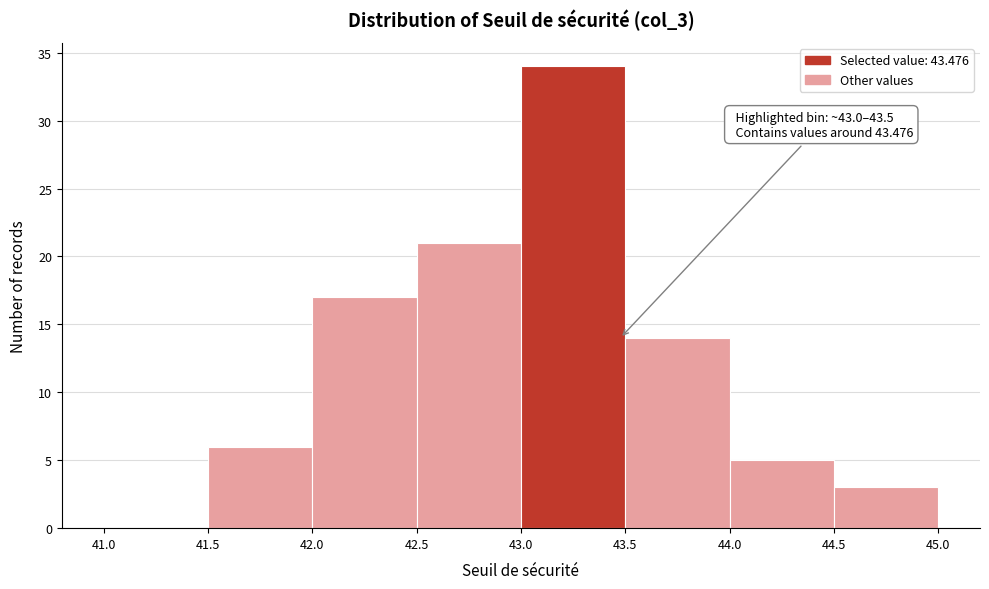

Over which range of the x-axis is the bar tallest?

43.0 to 43.5